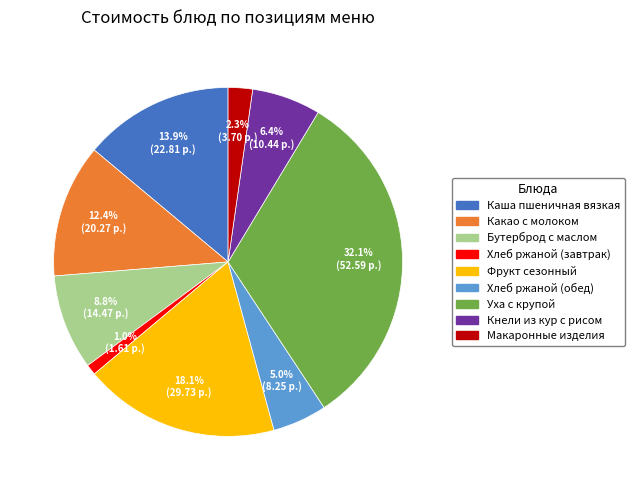

To the nearest percent, what is the combined percentage of Уха с крупой and Бутерброд с маслом?

41%